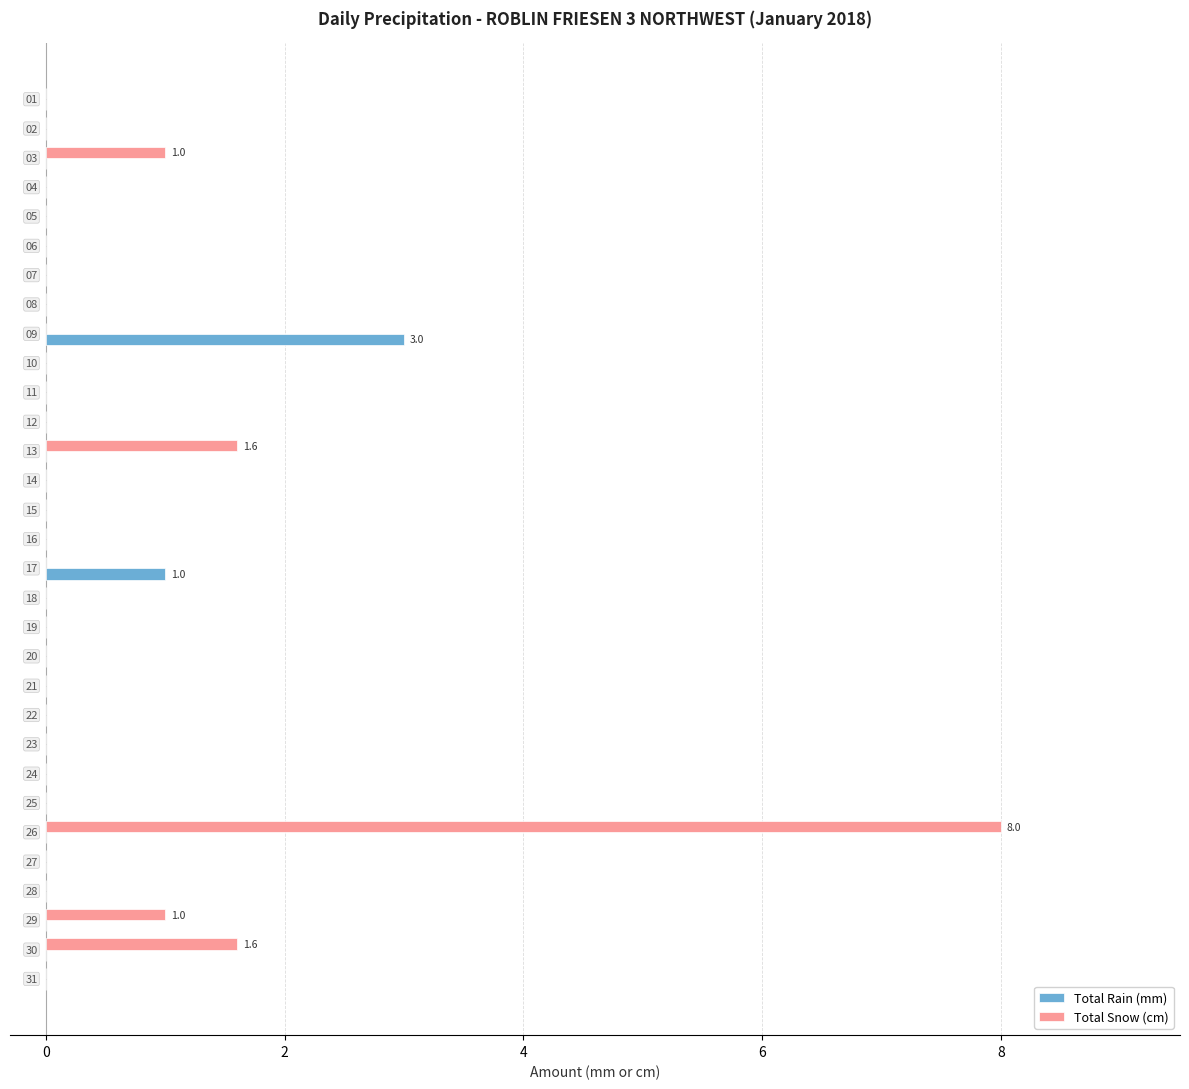

What are all the series names shown in the legend?

Total Rain (mm), Total Snow (cm)